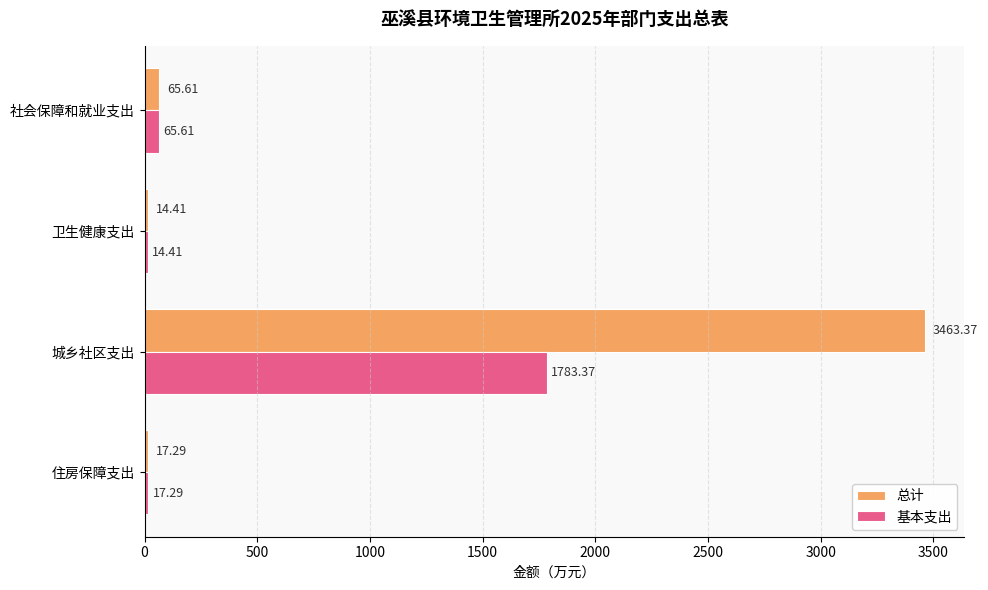

At which label does 基本支出 reach its peak?

城乡社区支出